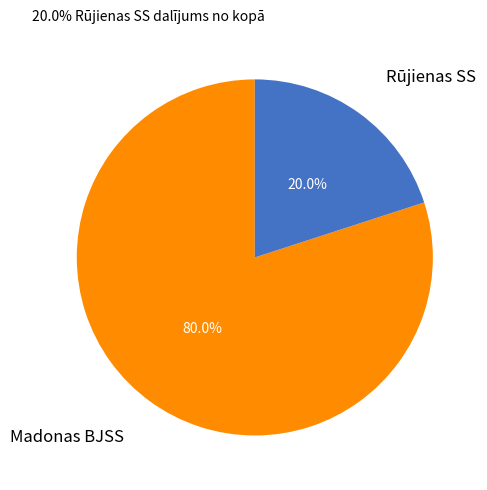

To the nearest percent, what is the difference between the largest and smallest slice percentages?

60%